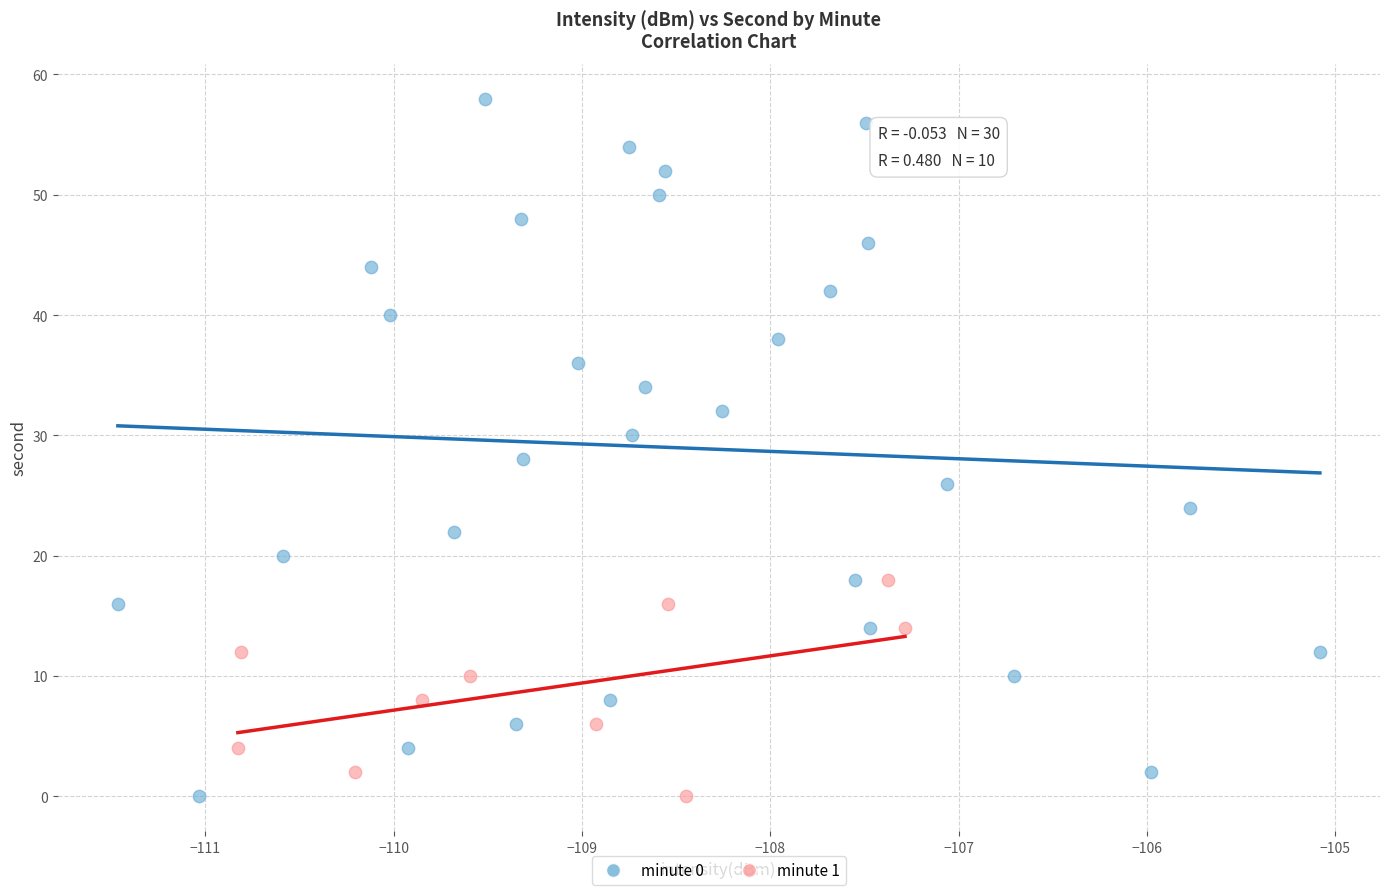

Which series contains the highest Y value?

minute 0